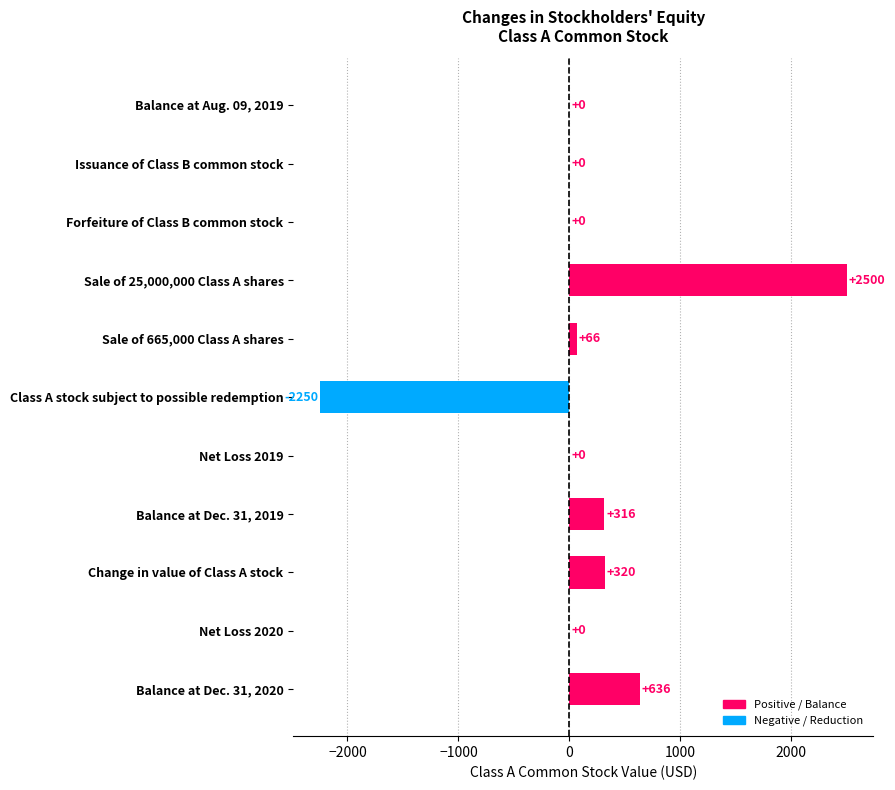

Are the bars horizontal?

Yes